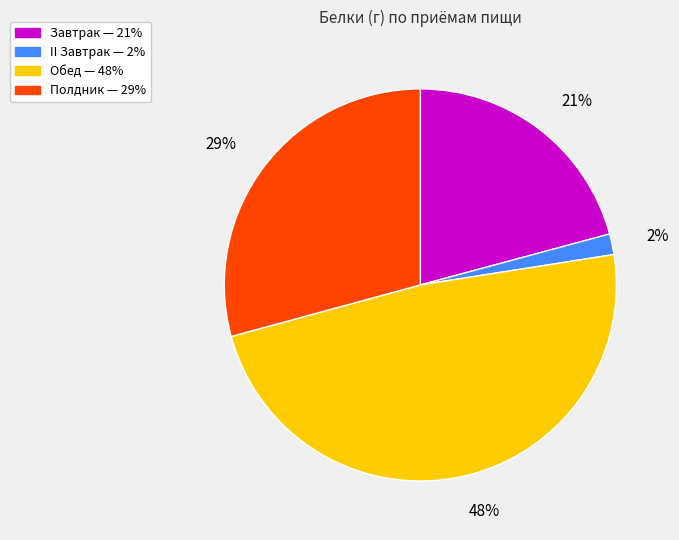

To the nearest percent, what is the average slice percentage?

25%